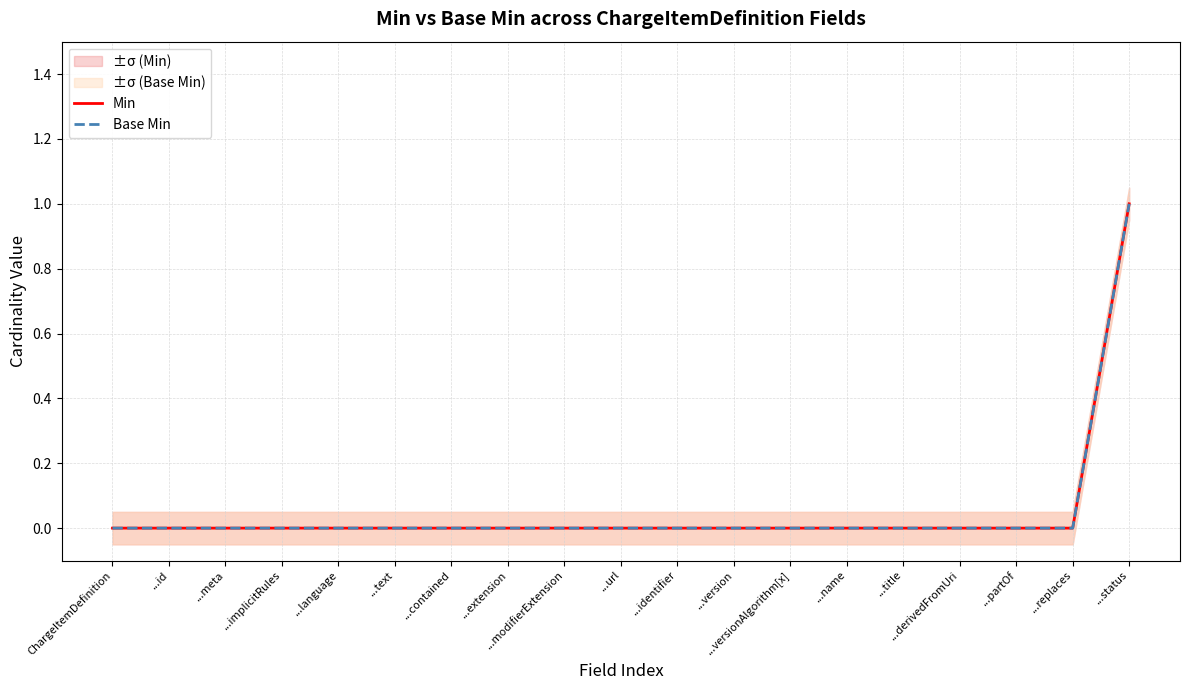

How many Base Min values are between 0 and 1?

19